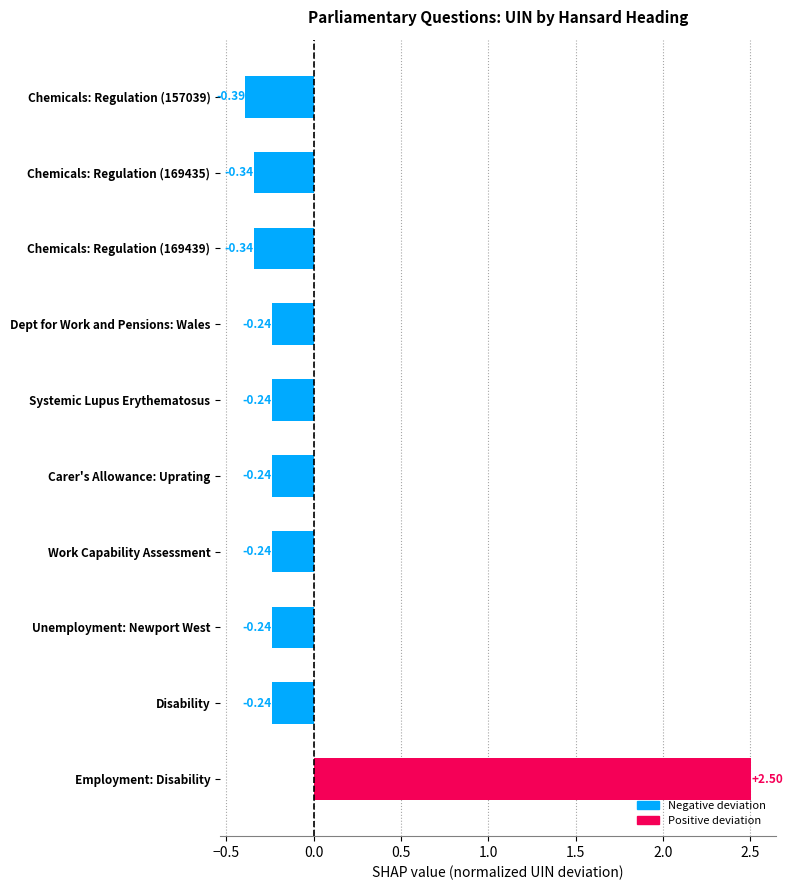

What is the change in value from Employment: Disability to Chemicals: Regulation (169435)?

-2.8